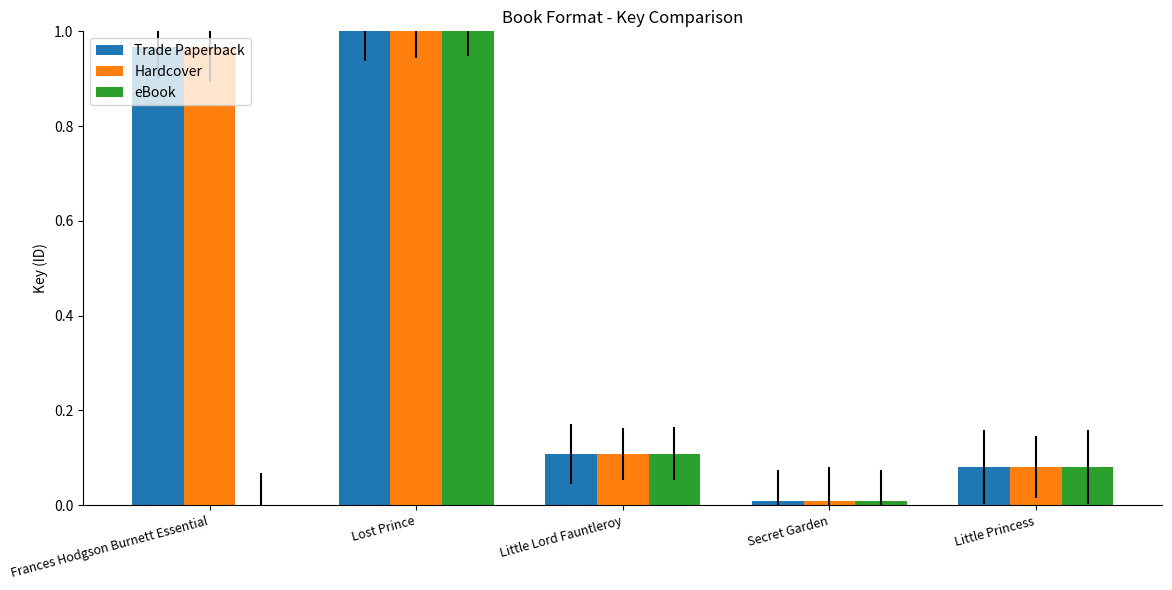

What position from the left is Little Princess?

5